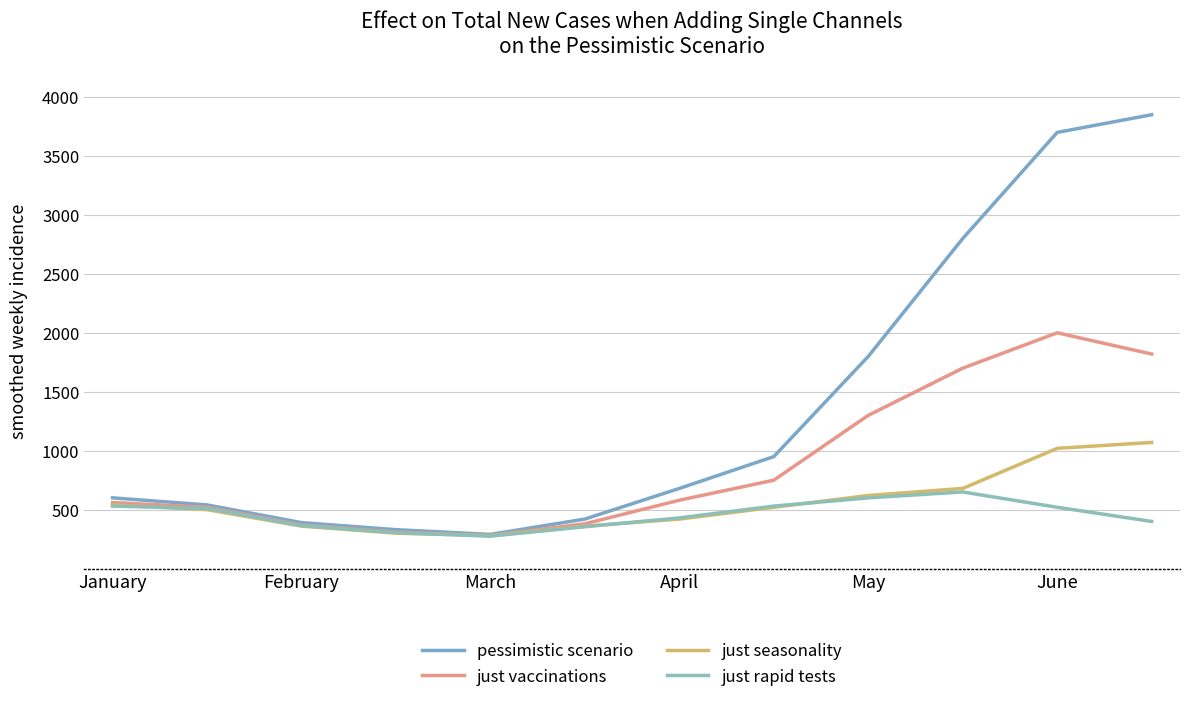

What are all the series names shown in the legend?

pessimistic scenario, just vaccinations, just seasonality, just rapid tests